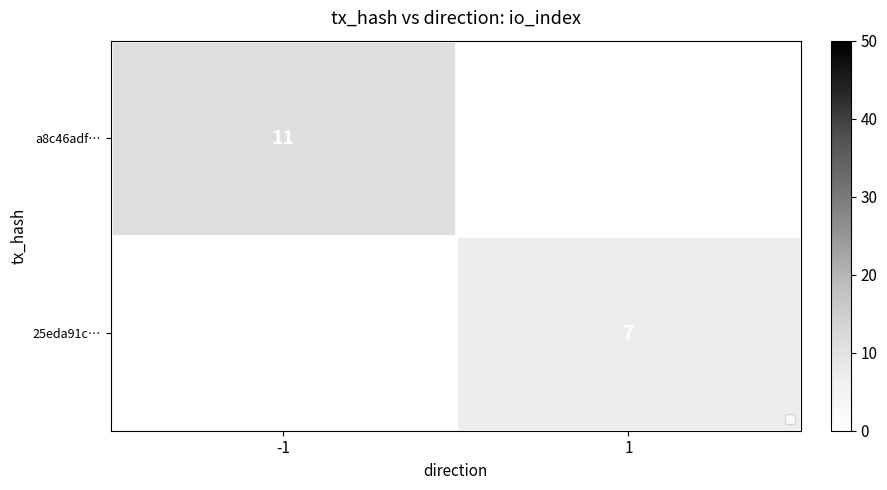

At which label does a8c46adf… reach its peak?

-1